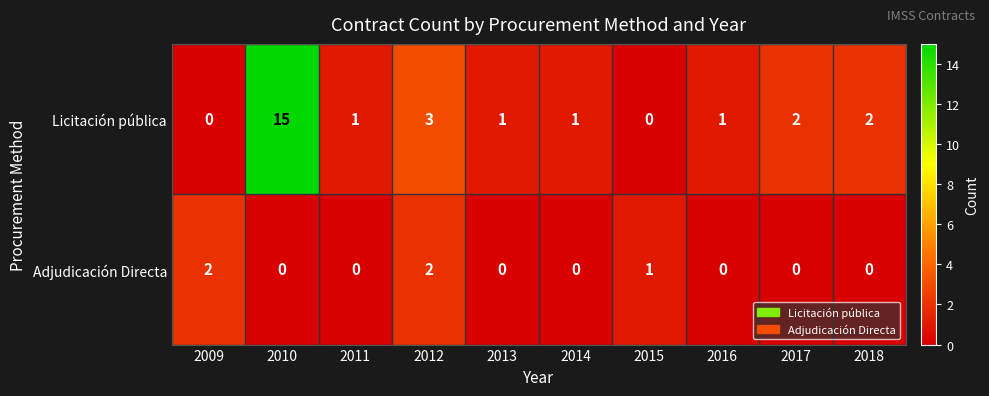

Which series changed the most between 2011 and 2017?

Licitación pública